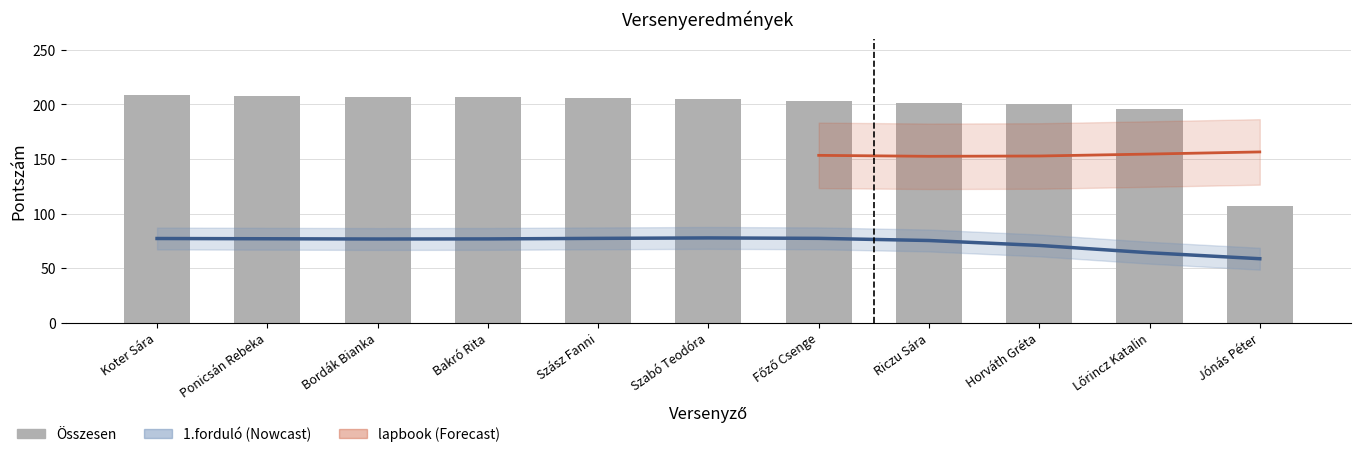

Which series has the largest range (max minus min)?

Összesen